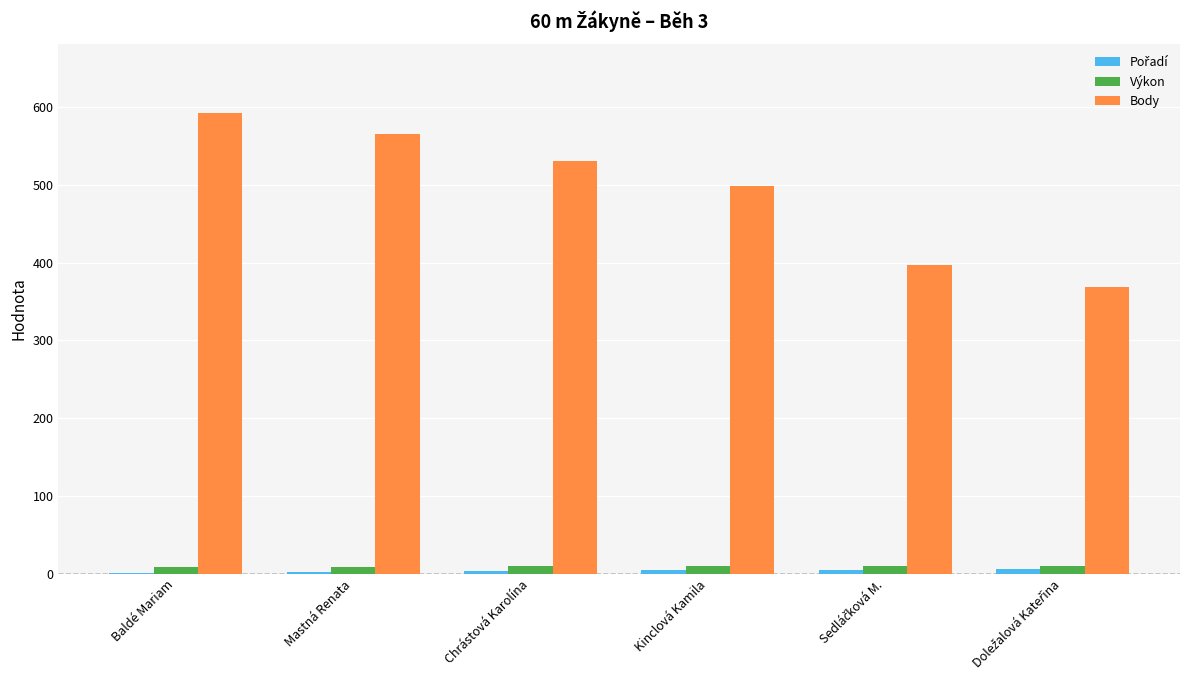

Which category has the highest value in the Body series?

Baldé Mariam